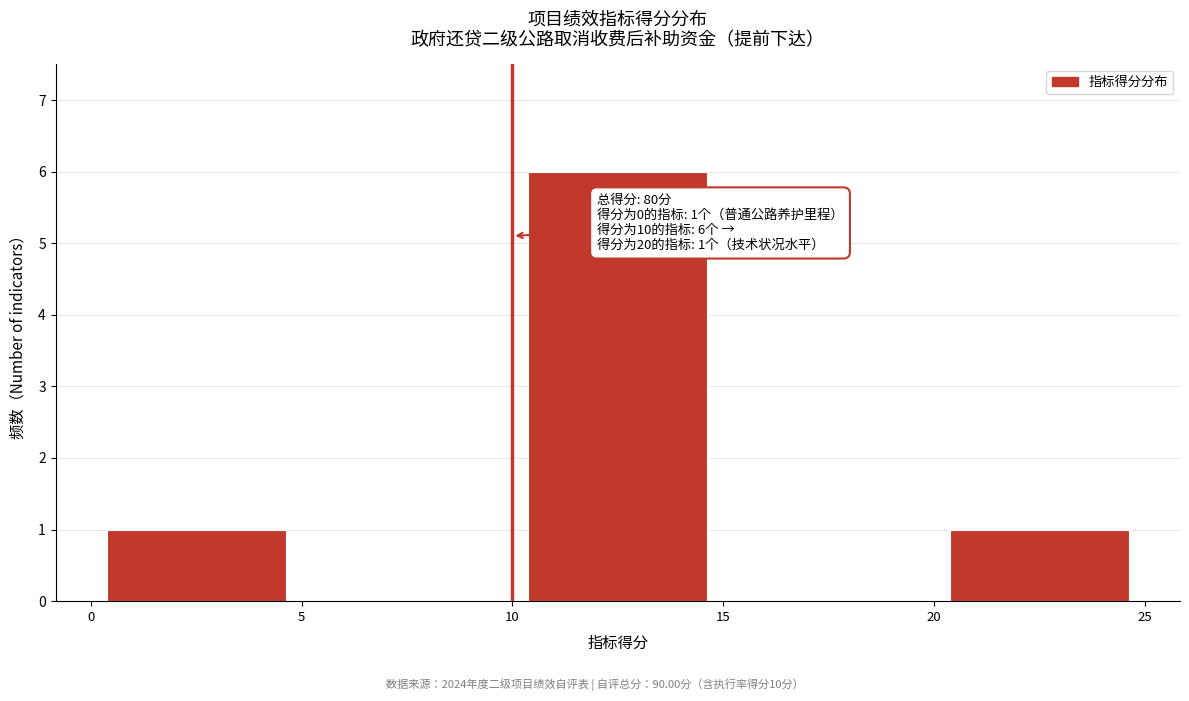

Which range on the x-axis has the tallest bar?

10 to 15